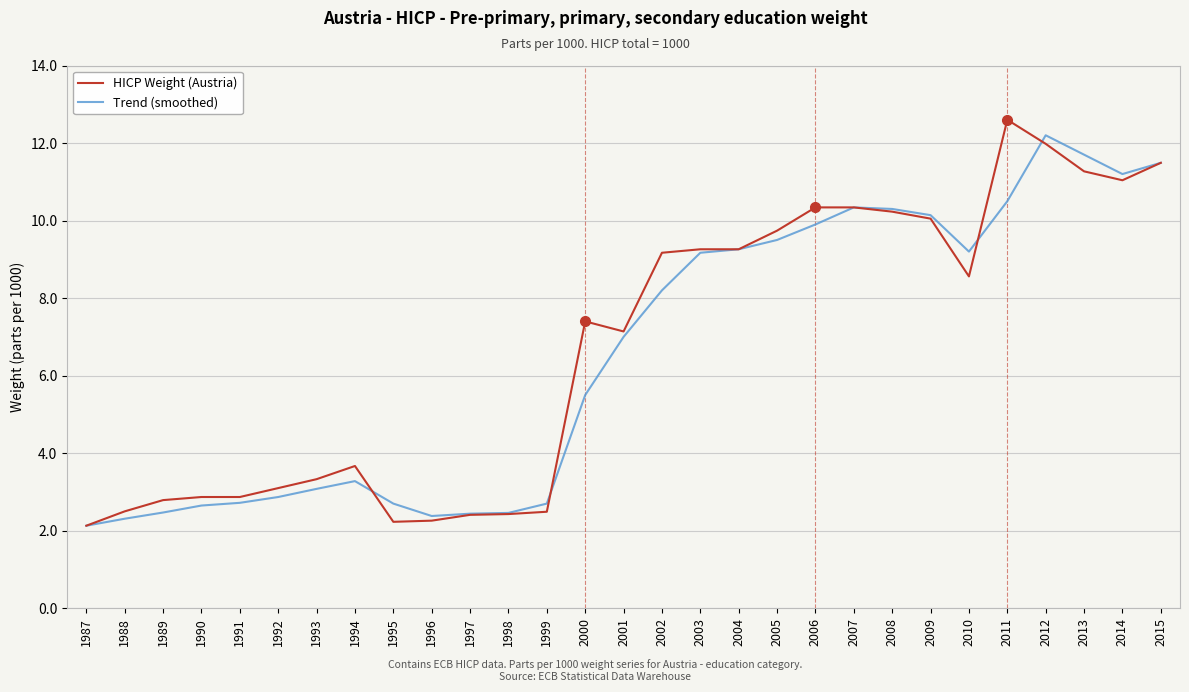

The HICP Weight (Austria) series shows 10.2 at 2008. True or false?

True